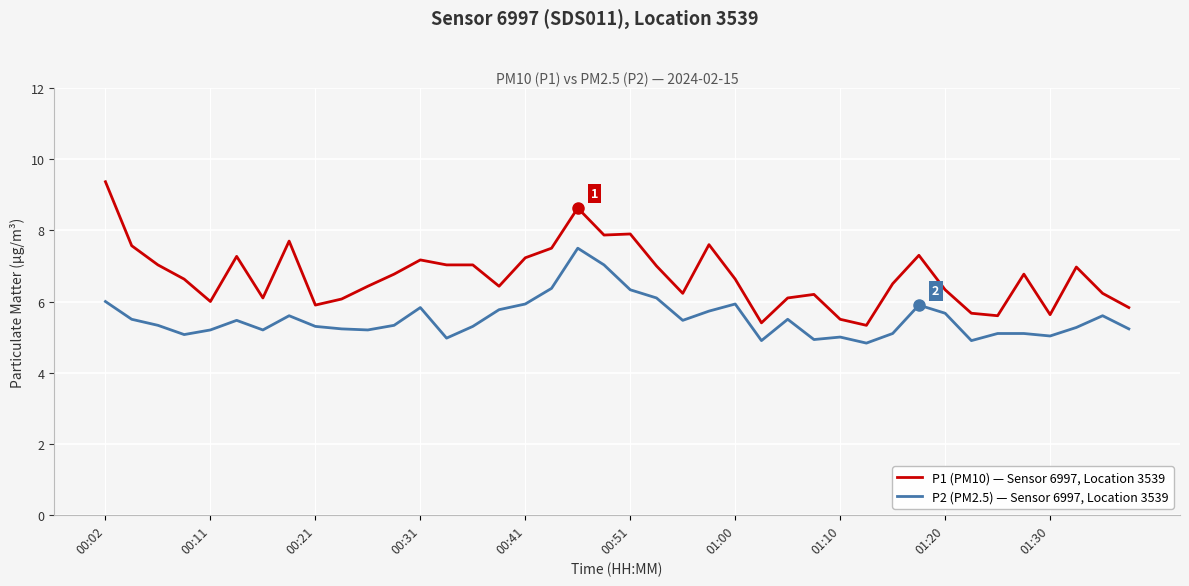

What is the difference between the maximum and minimum values in the P1 (PM10) — Sensor 6997, Location 3539 series?

4.0